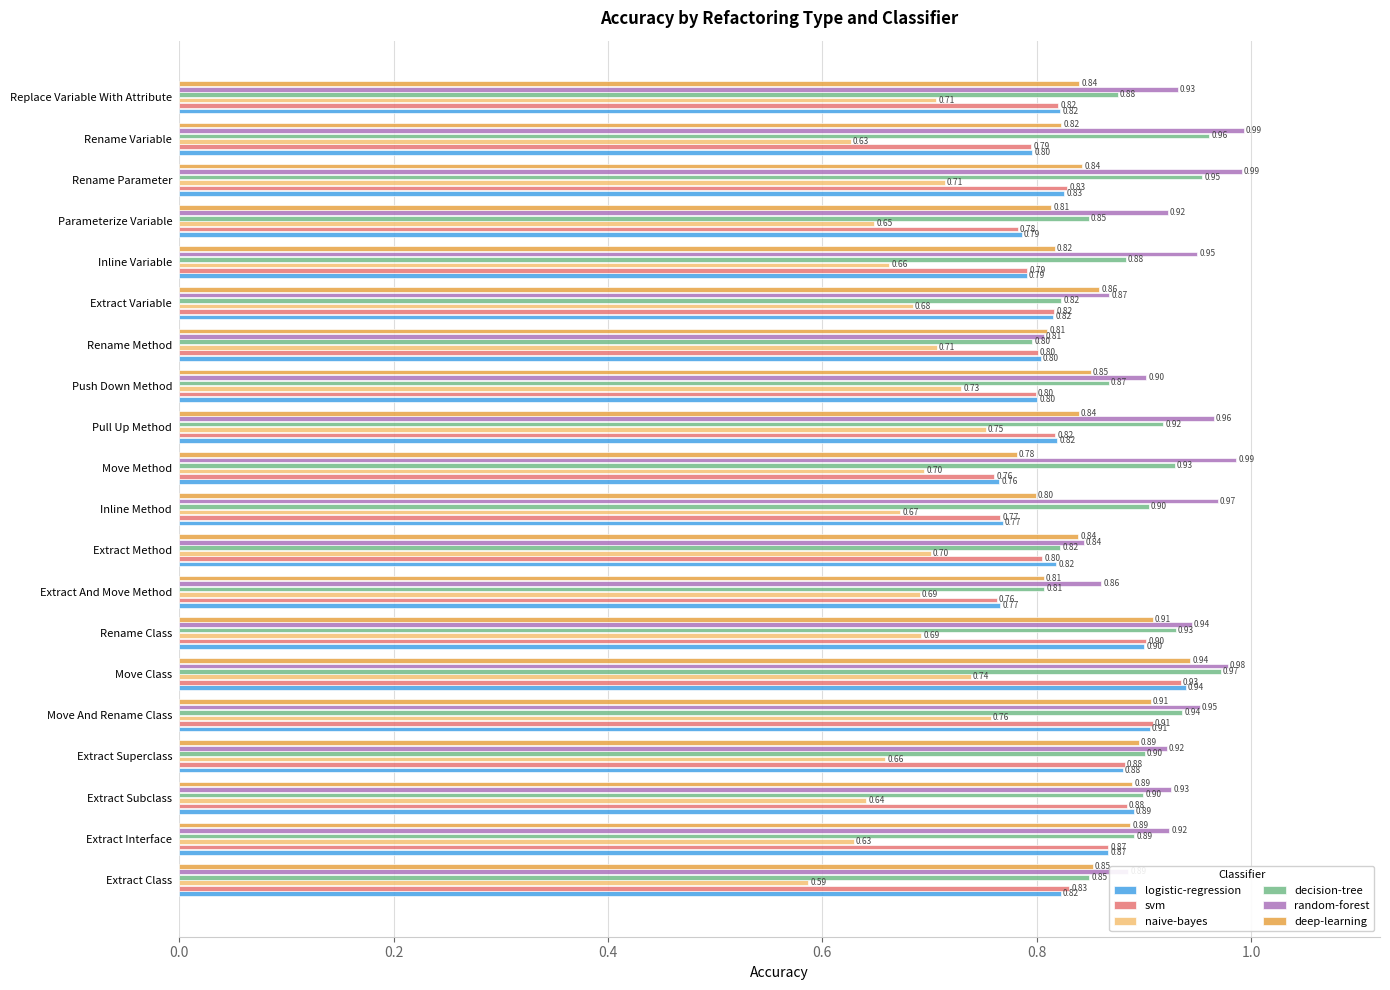

At which label is decision-tree closest to 0?

Rename Method